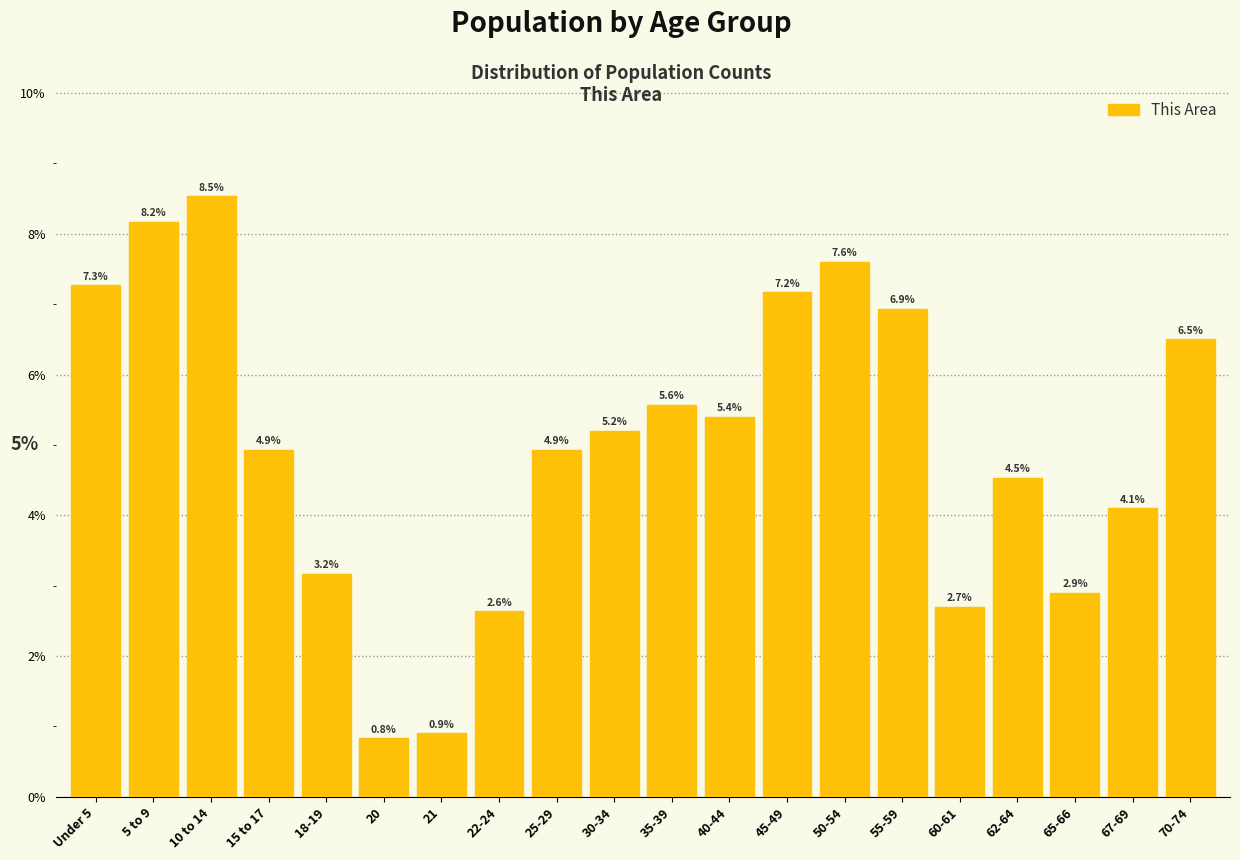

Reading left to right, transcribe all the data shown in this chart.

Under 5=7.3	5 to 9=8.2	10 to 14=8.5	15 to 17=4.9	18-19=3.2	20=0.8	21=0.9	22-24=2.6	25-29=4.9	30-34=5.2	35-39=5.6	40-44=5.4	45-49=7.2	50-54=7.6	55-59=6.9	60-61=2.7	62-64=4.5	65-66=2.9	67-69=4.1	70-74=6.5